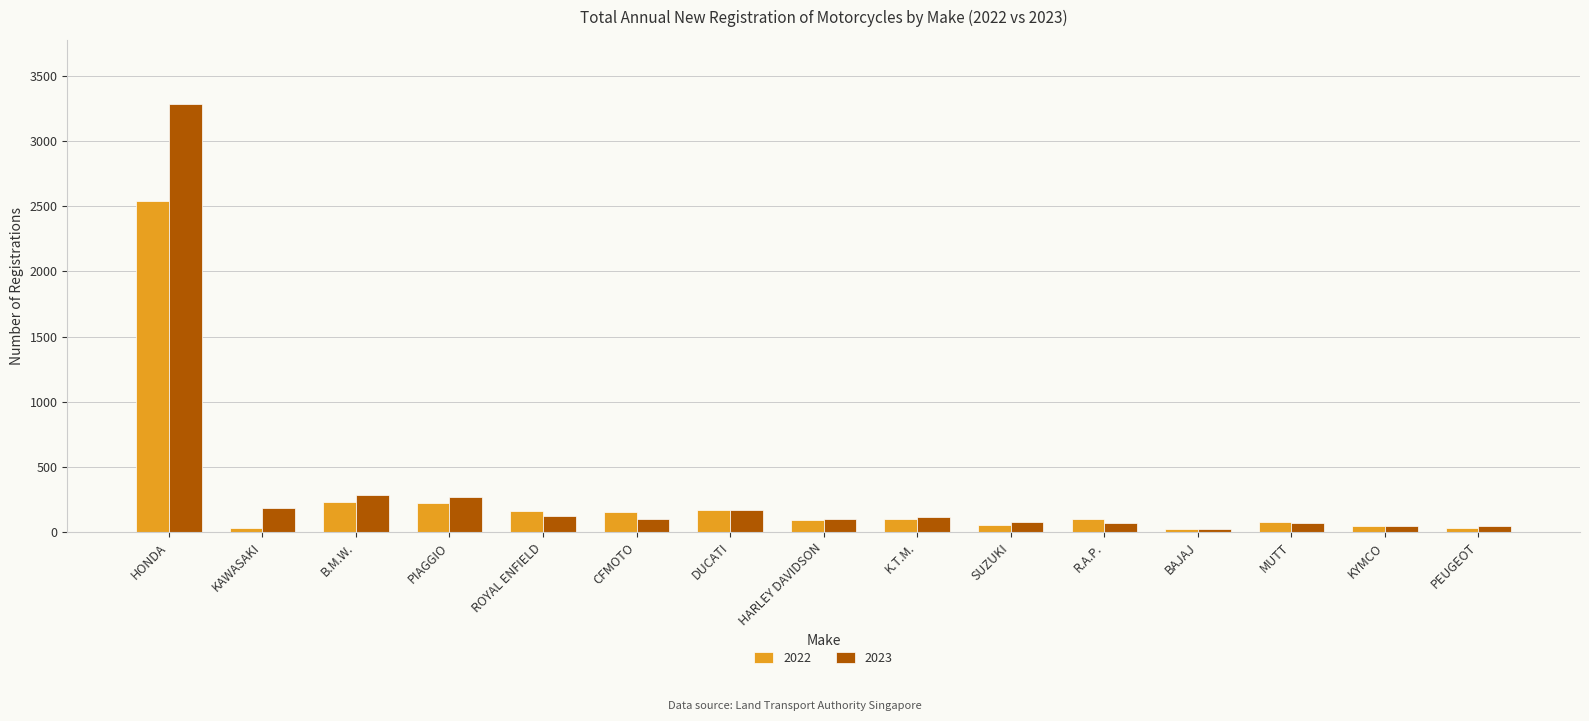

Is it true that 2023 equals 103 at PIAGGIO?

False